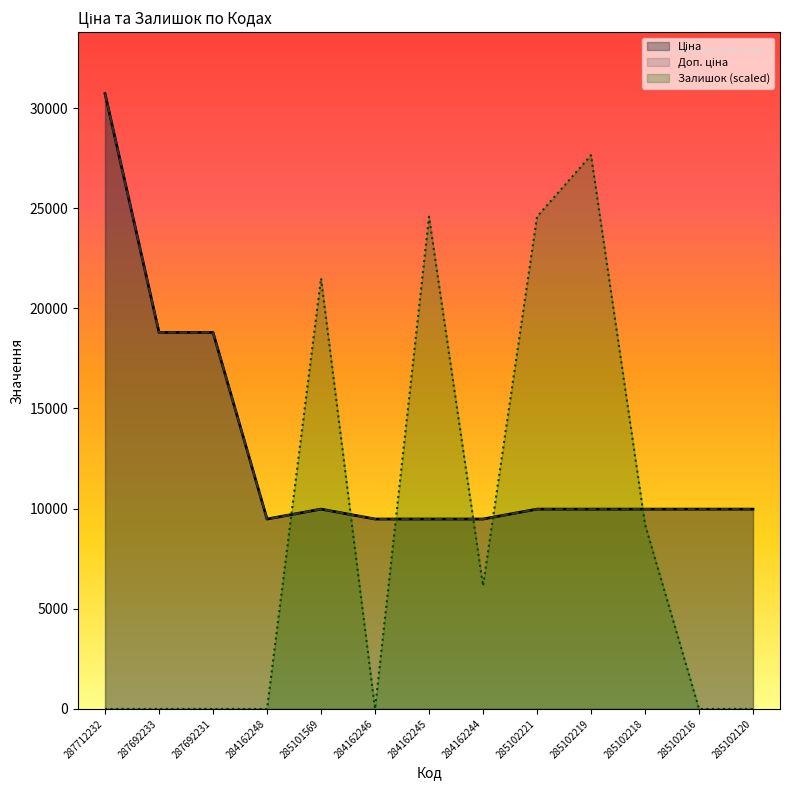

True or false: Доп. ціна and Ціна cross at least once.

False